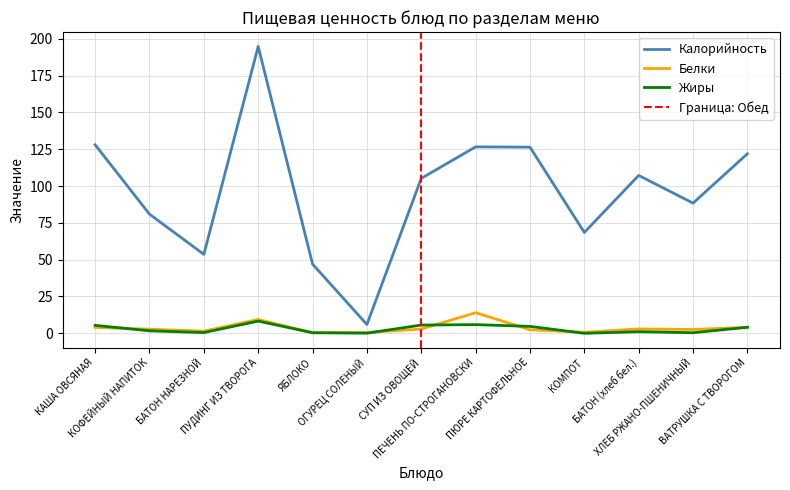

What is the spread (max minus min) of values at ВАТРУШКА С ТВОРОГОМ?

117.8